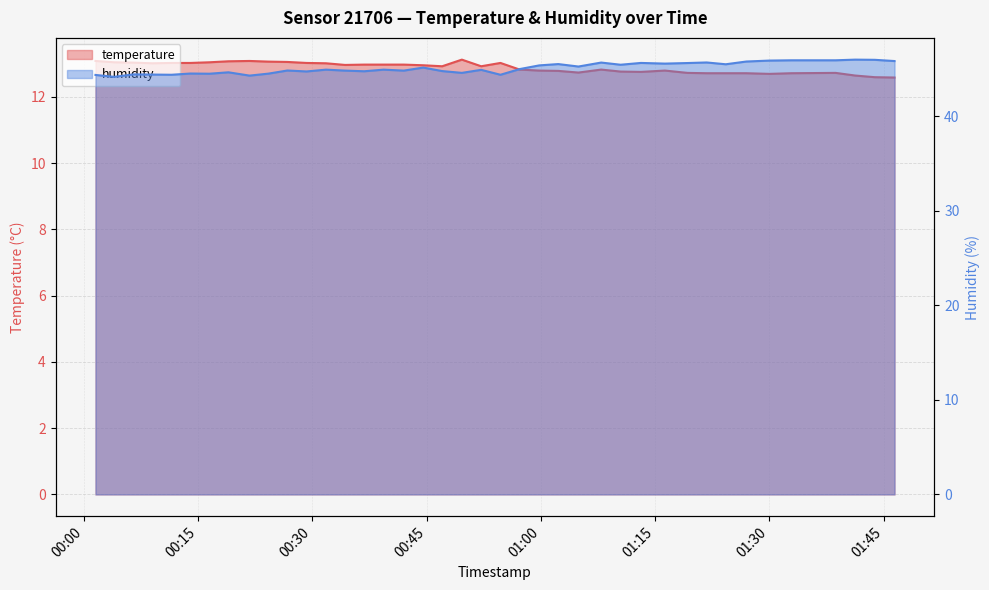

True or false: temperature and humidity cross at least once.

False